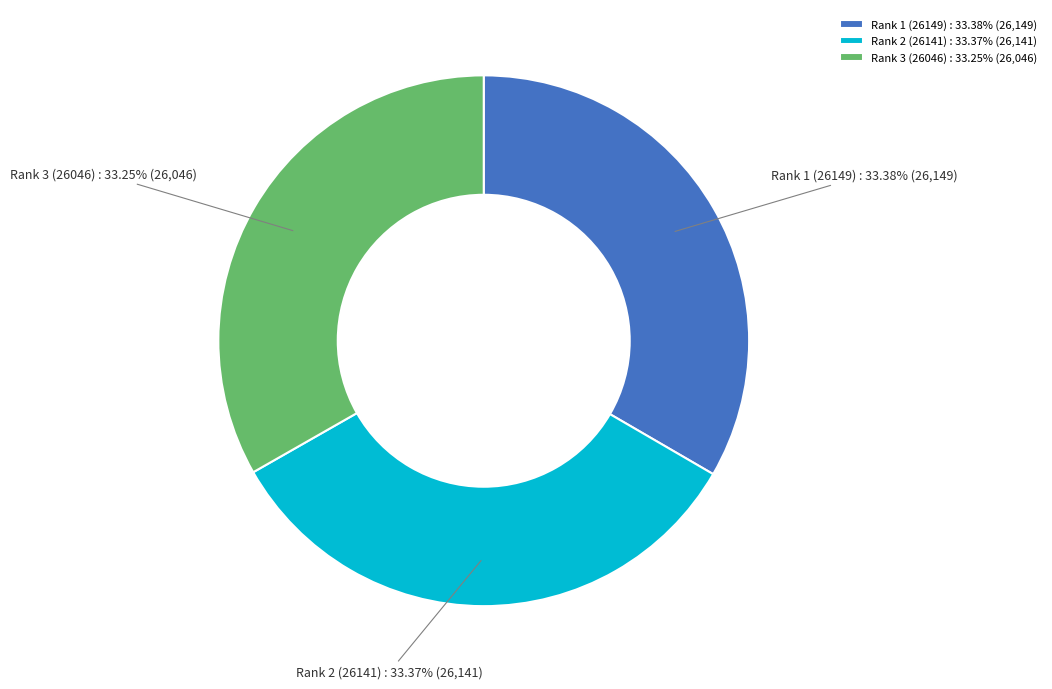

To the nearest percent, what is the average slice percentage?

33%